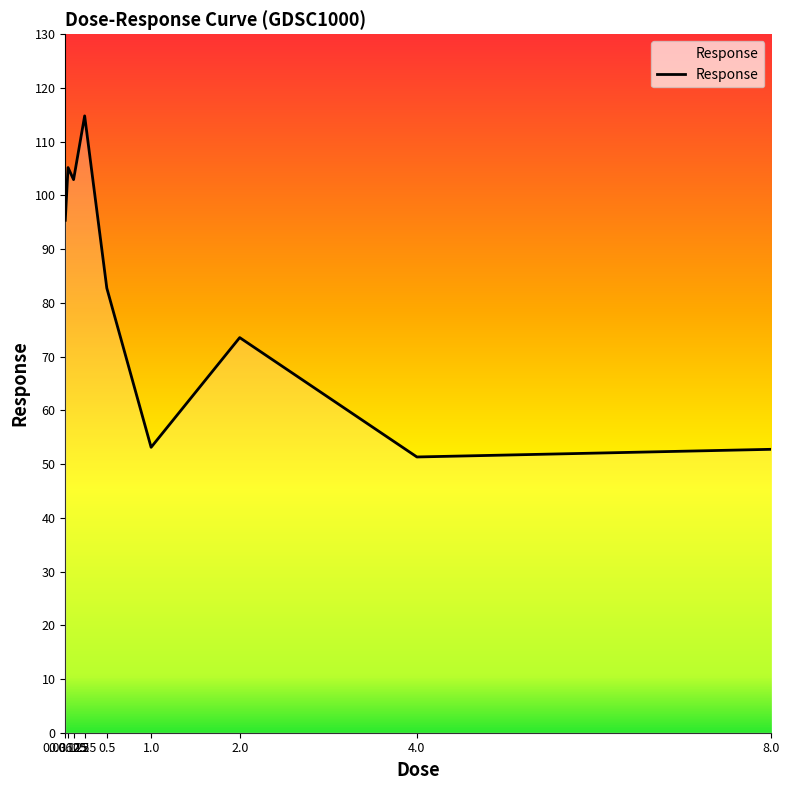

At which label does the data first exceed 82?

0.03125